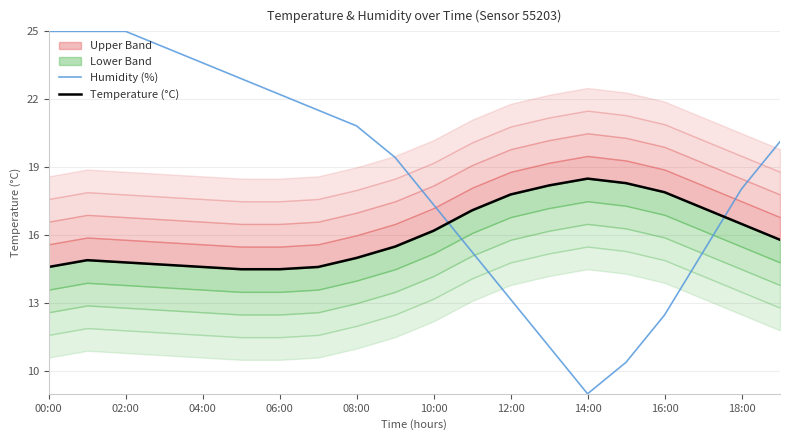

At which label is Humidity (%) closest to 17?

10:00